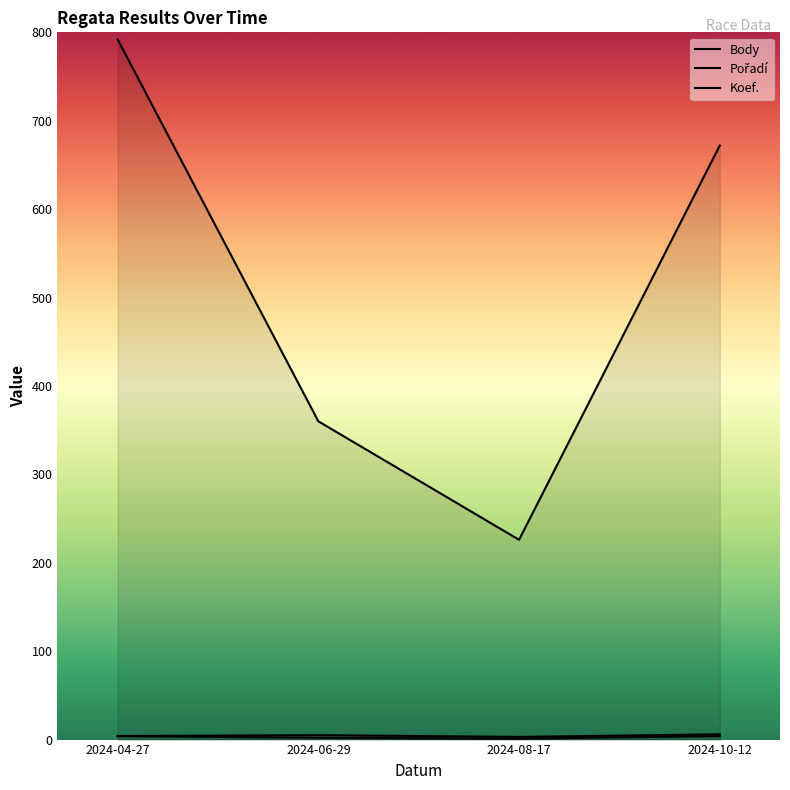

What position from the left is 2024-08-17?

3